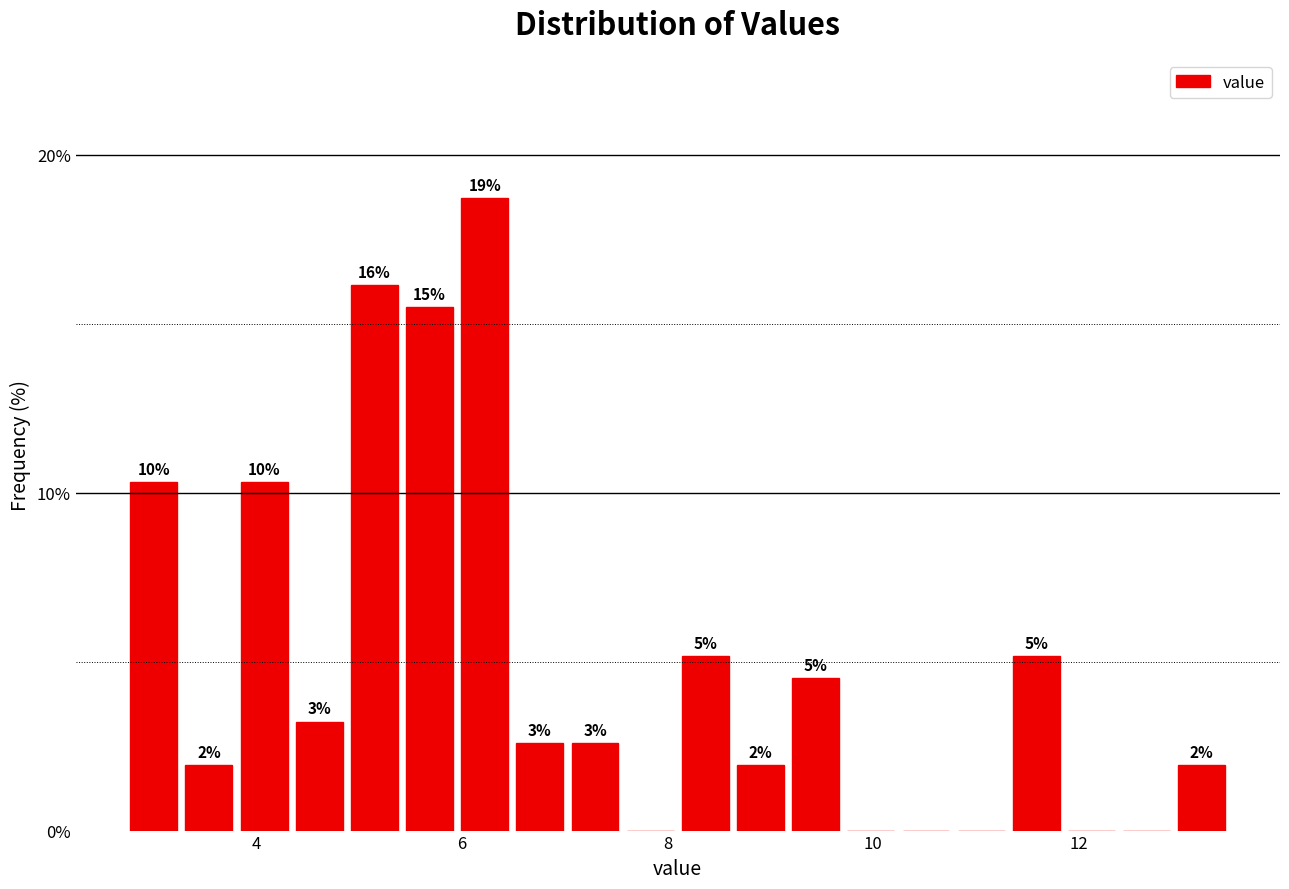

Read against the x-axis, roughly where is the centre of the tallest bar?

6.2